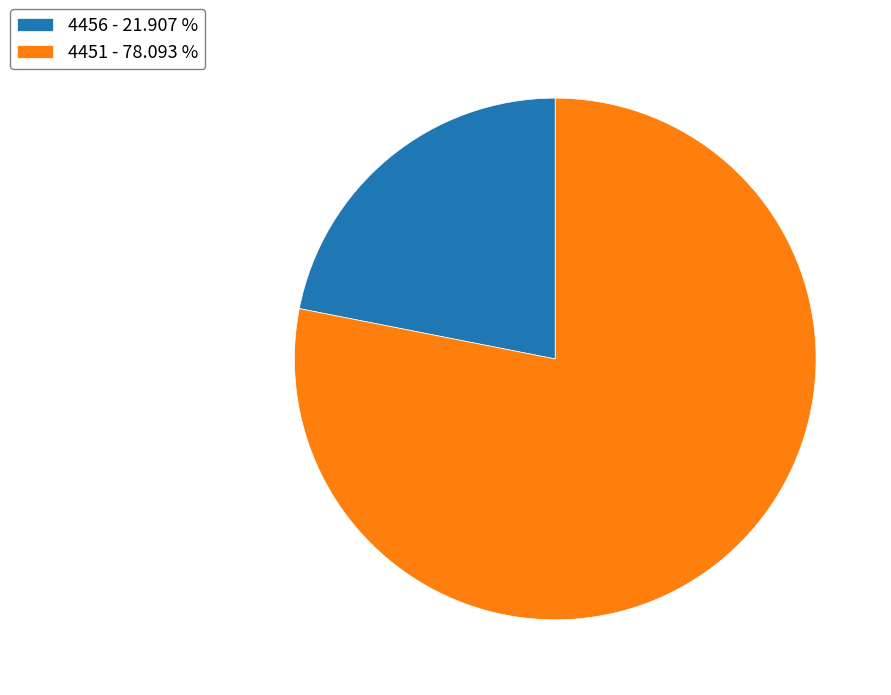

Combined, do 4456 - 21.907 % and 4451 - 78.093 % account for over 50%?

Yes